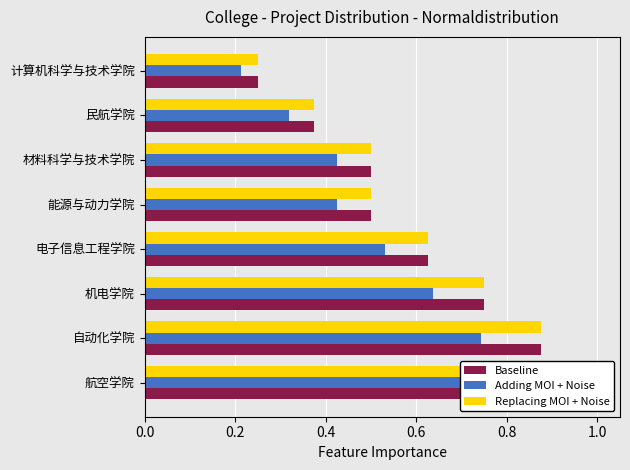

What is the sum of all Replacing MOI + Noise values?

4.9